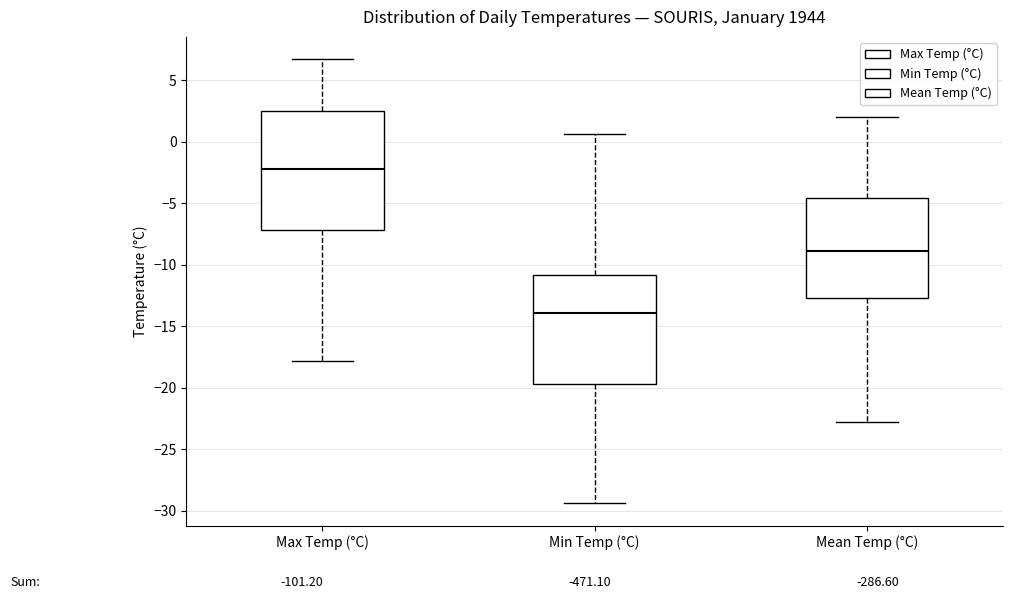

Where is the upper edge of the box for Mean Temp (°C) on the y-axis? The values are not printed on the chart, so give them approximately, as read against the axis.

-4.5